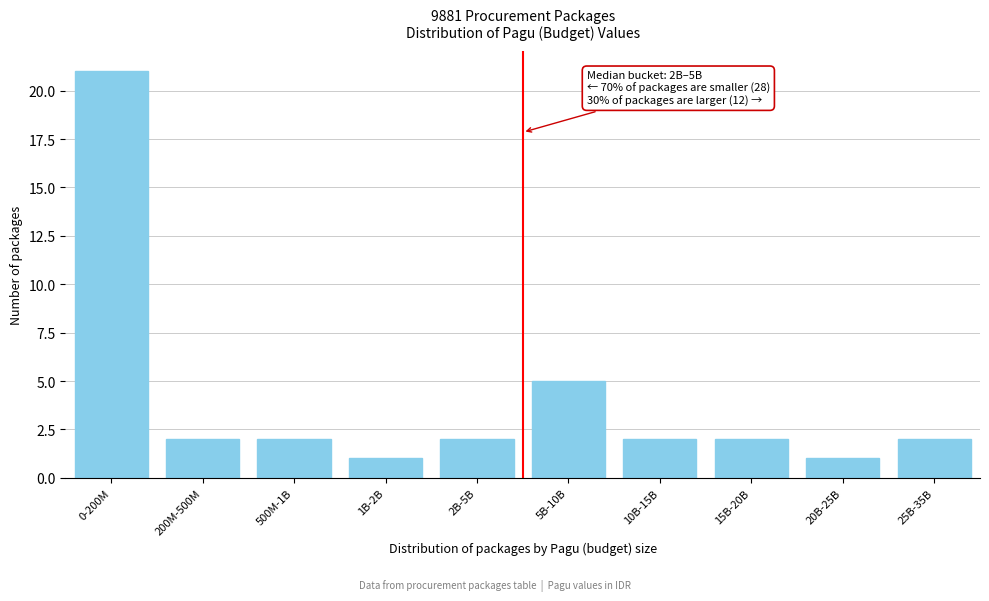

Reading left to right, transcribe all the data shown in this chart.

0-200M=21	200M-500M=2	500M-1B=2	1B-2B=1	2B-5B=2	5B-10B=5	10B-15B=2	15B-20B=2	20B-25B=1	25B-35B=2